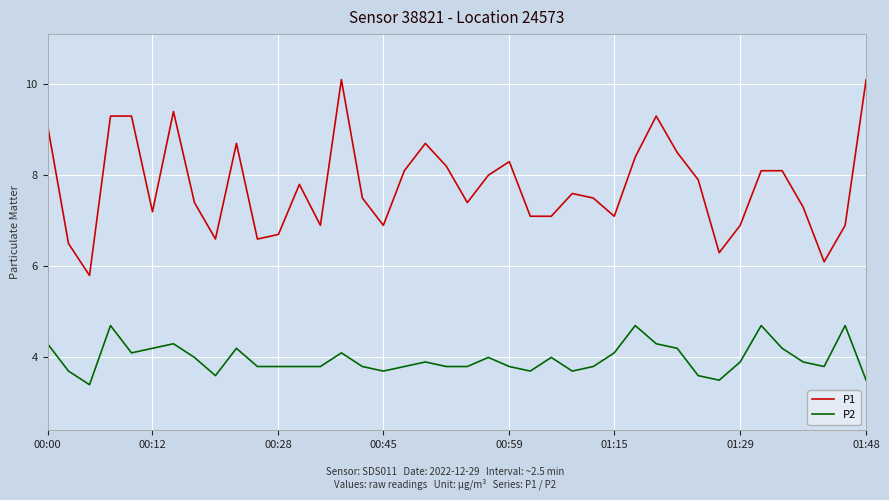

What is the maximum value shown in the chart?

10.1